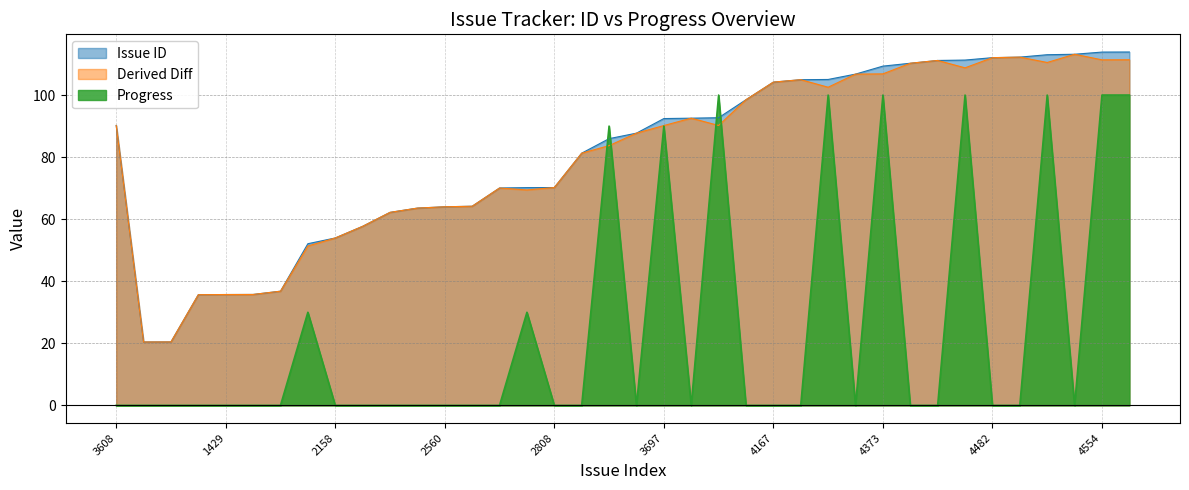

How many data points in Progress are above 0?

11